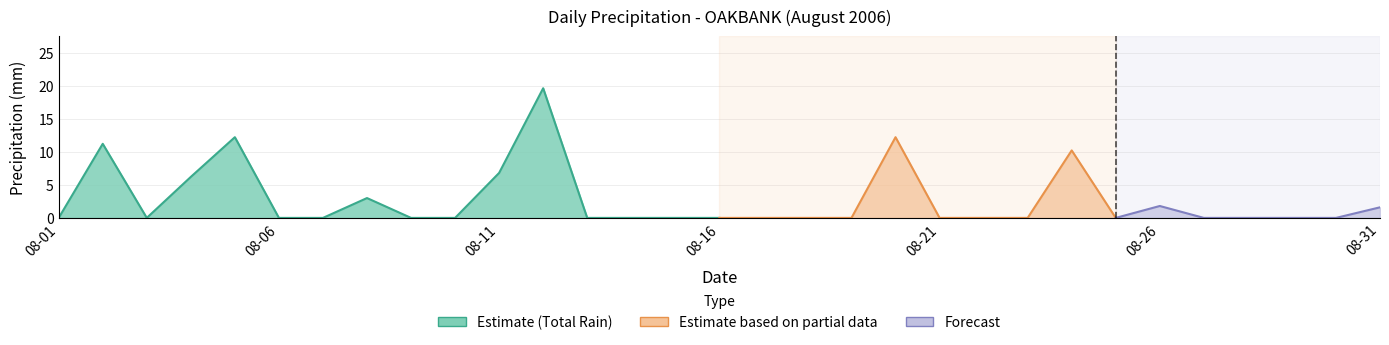

Which series has the largest range (max minus min)?

Total Rain (mm)